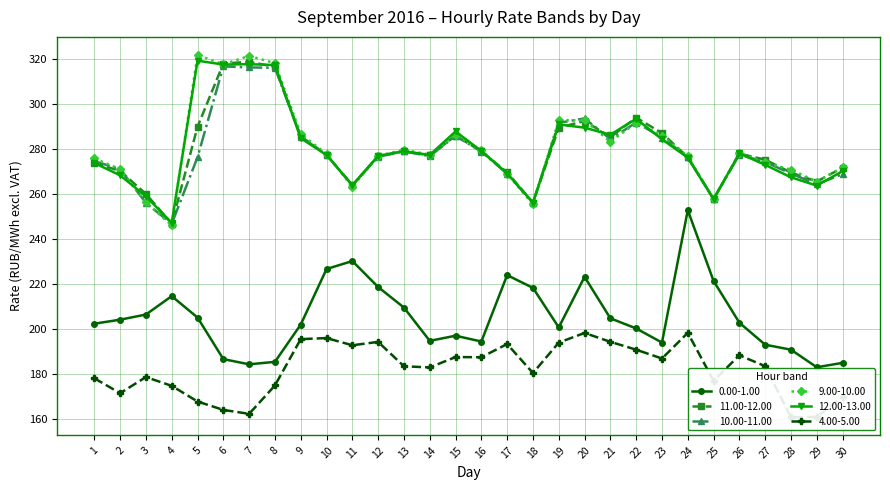

Rank the series at 29 from lowest to highest value.

4.00-5.00, 0.00-1.00, 12.00-13.00, 10.00-11.00, 9.00-10.00, 11.00-12.00